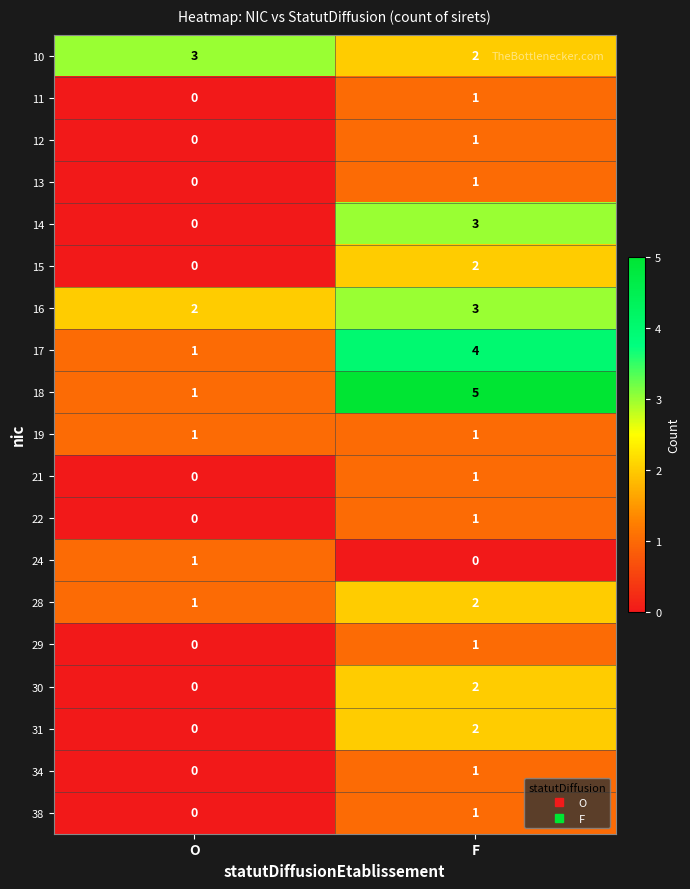

List the labels in order of 14 value, largest first.

F, O